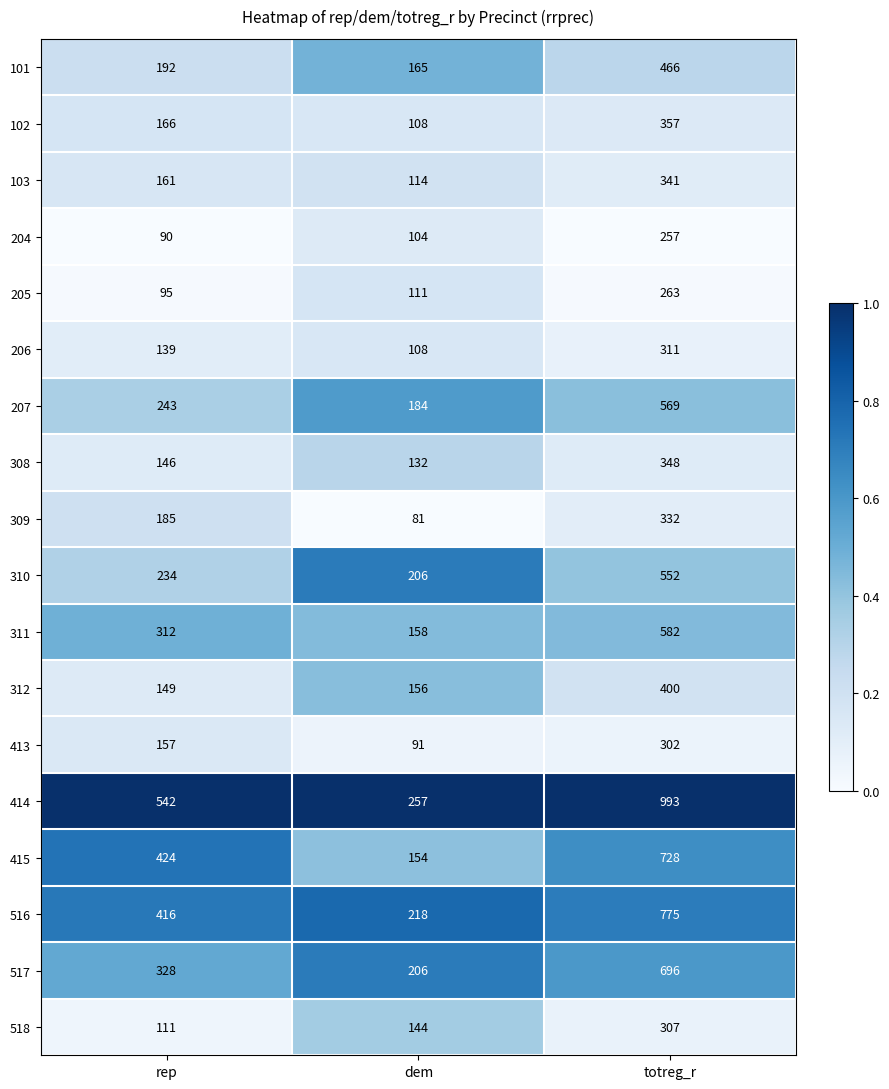

Rank the categories by 101 value from highest to lowest.

totreg_r, rep, dem